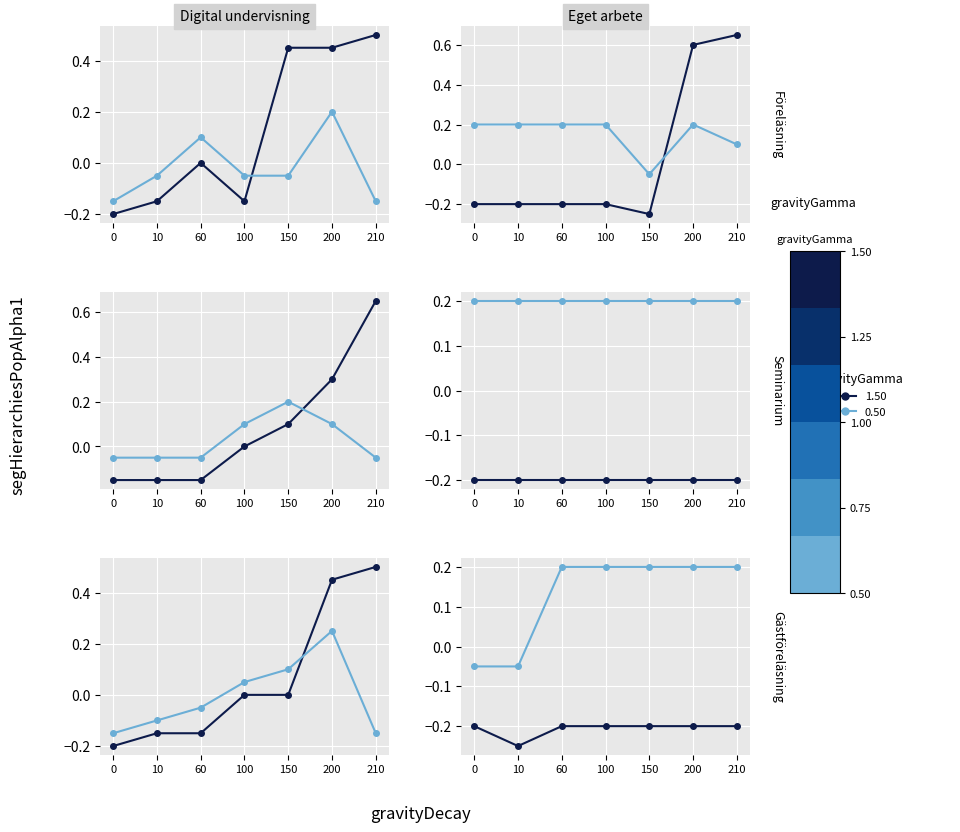

Is it true that Start hour (dark) equals -0.2 at 10?

True